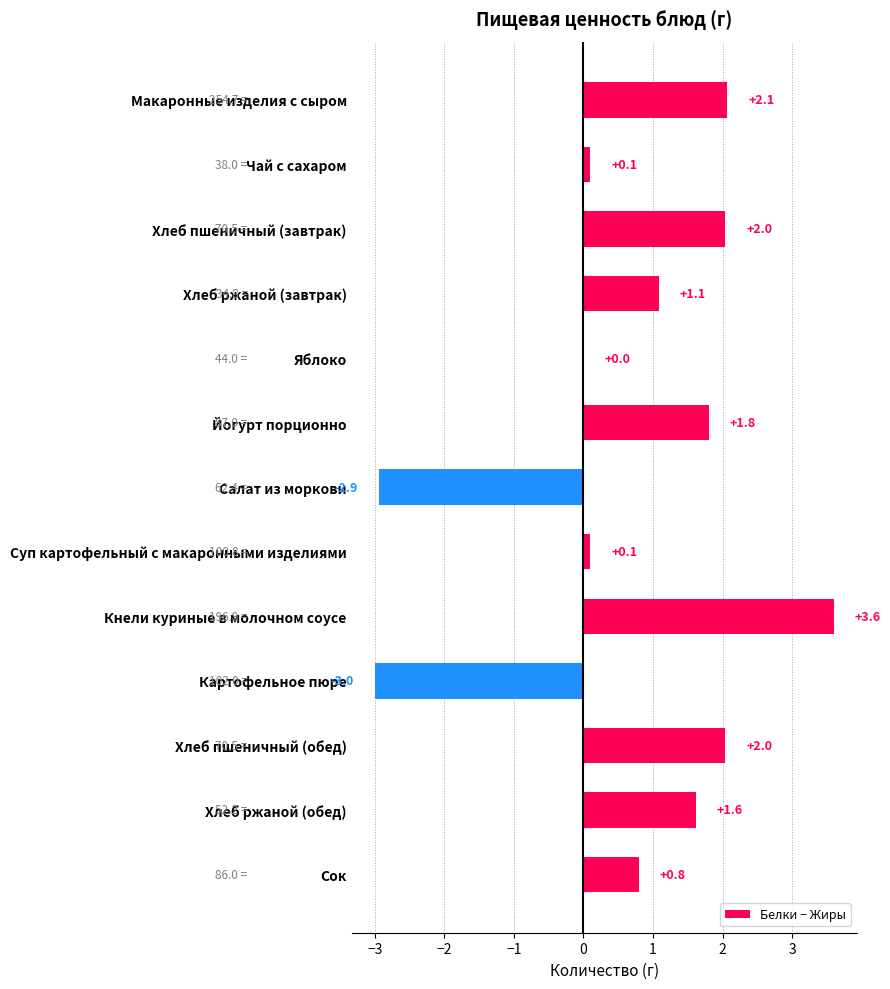

Is it true that the value at Хлеб ржаной (завтрак) is 0.6?

False